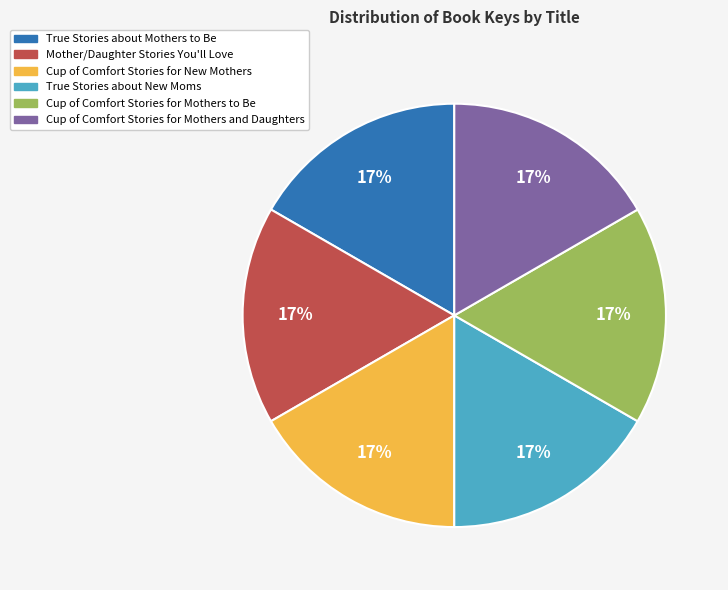

Combined, do Mother/Daughter Stories You'll Love and Cup of Comfort Stories for Mothers to Be account for over 50%?

No